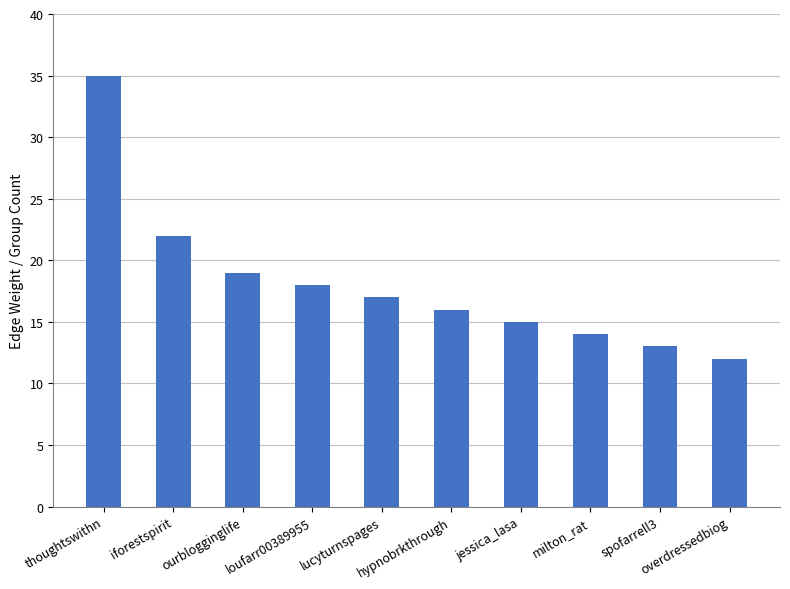

True or false: the data shows 10 at loufarr00389955.

False